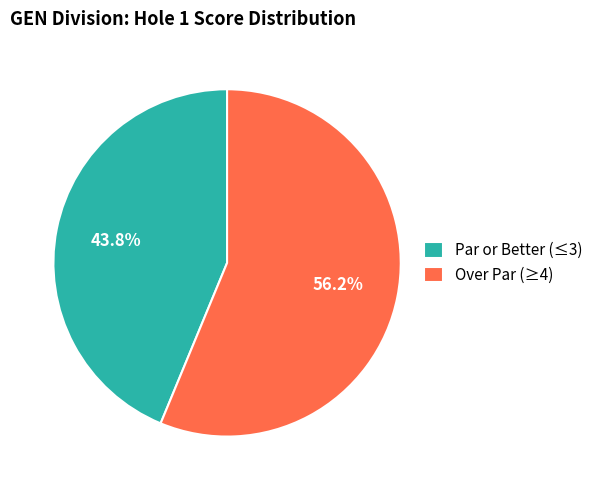

Rank the categories by value from lowest to highest.

Par or Better (≤3), Over Par (≥4)